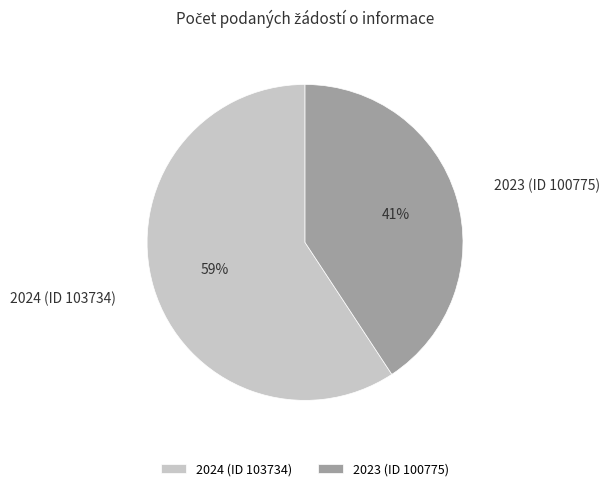

What is the smallest slice in the pie chart?

2023 (ID 100775)